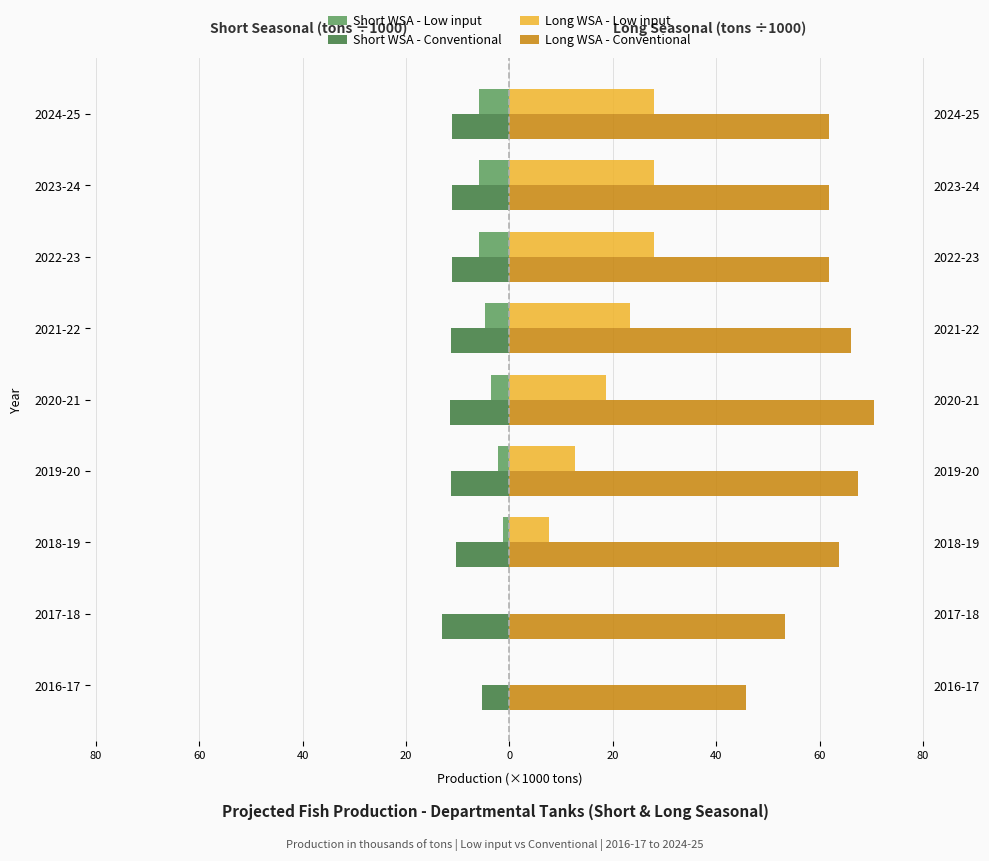

What is the smallest value displayed?

-13.1